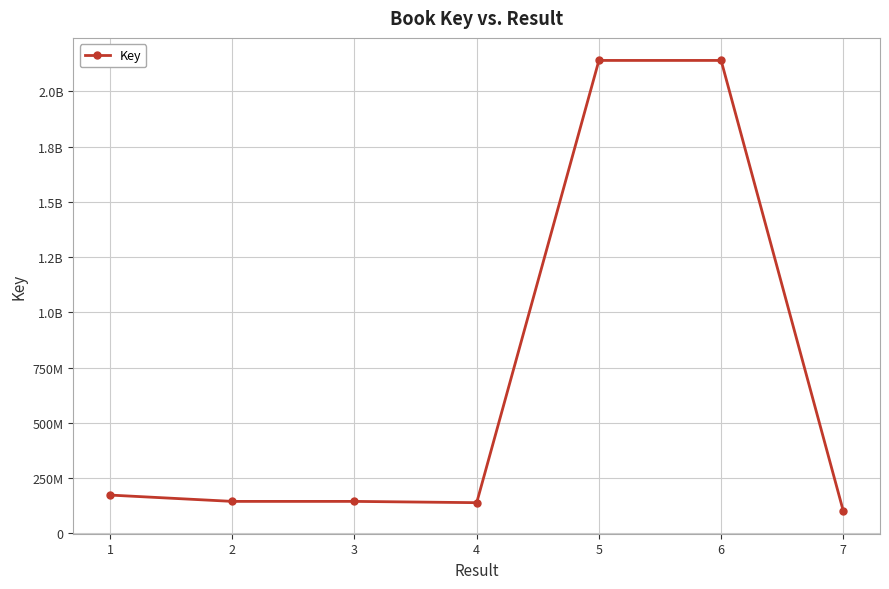

What is the sum of the values at 4 and 7?

240021719